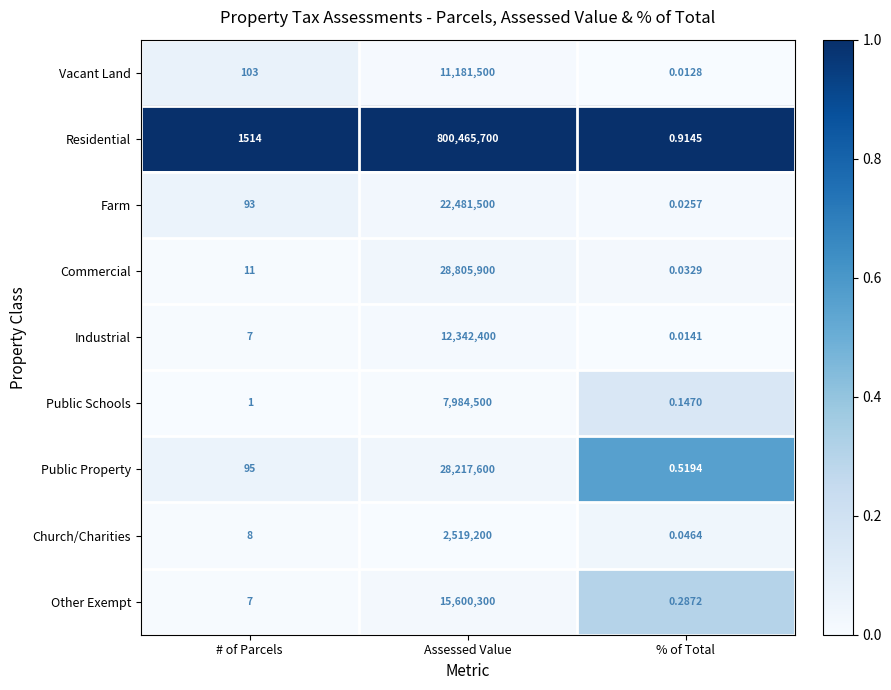

How many distinct data groups are displayed?

9